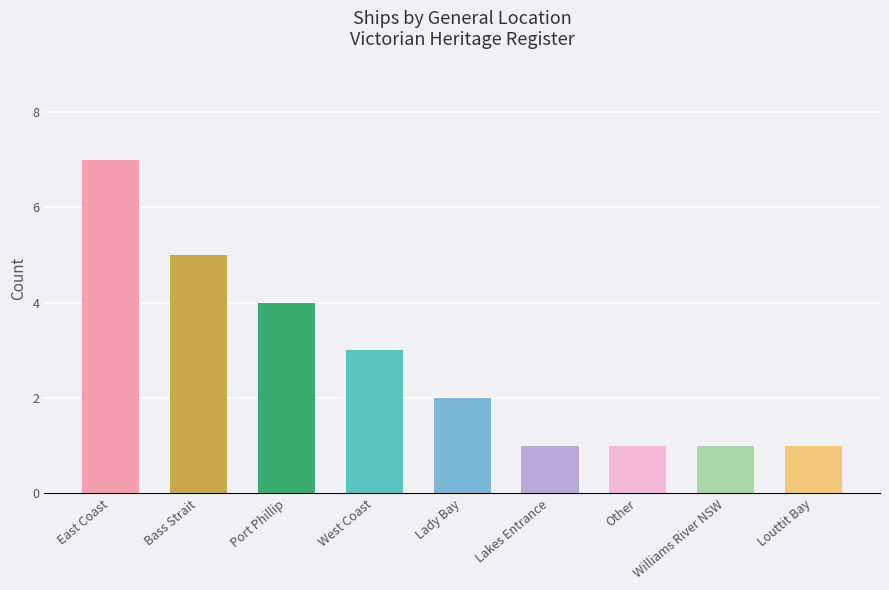

What is the difference between the maximum and minimum values?

6